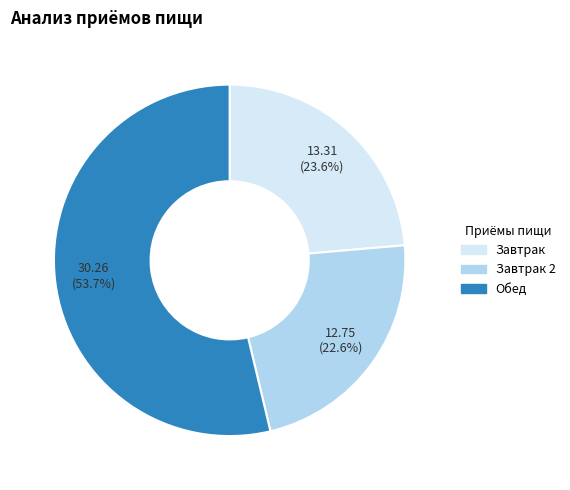

Is there any slice that represents more than half of the pie?

Yes